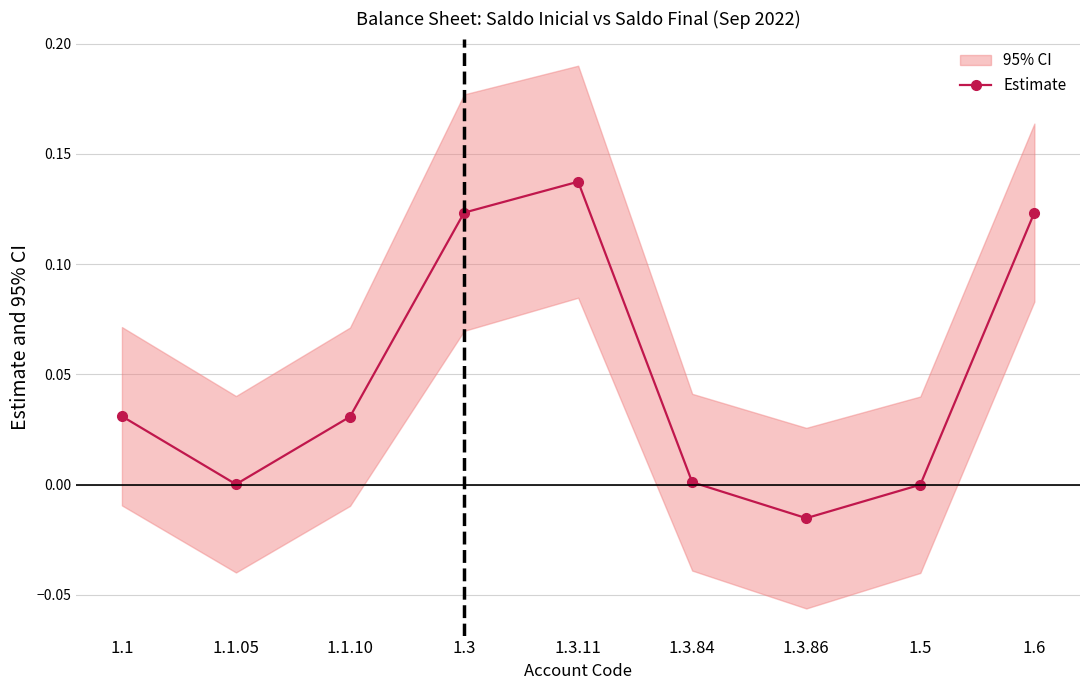

Where is the first local maximum?

1.3.11